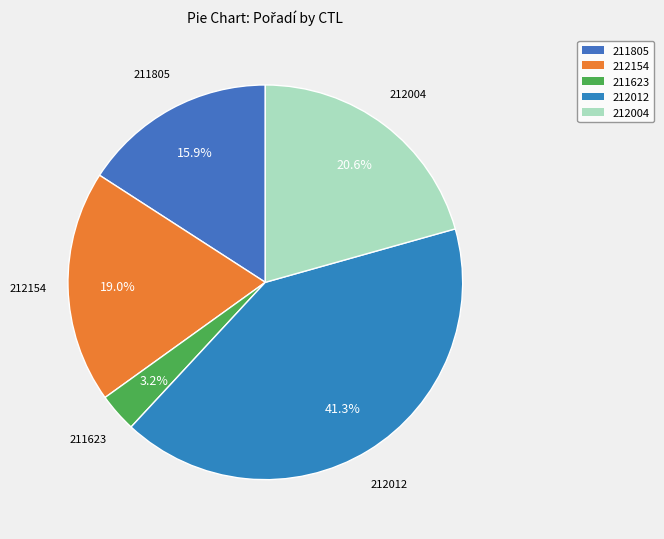

Is there any slice that represents more than half of the pie?

No